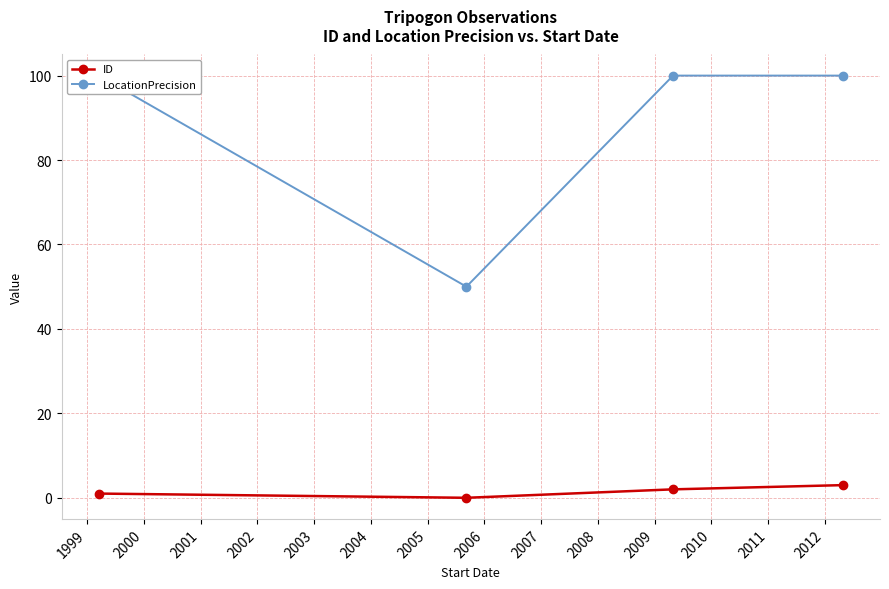

At how many categories does at least one series exceed 73?

3